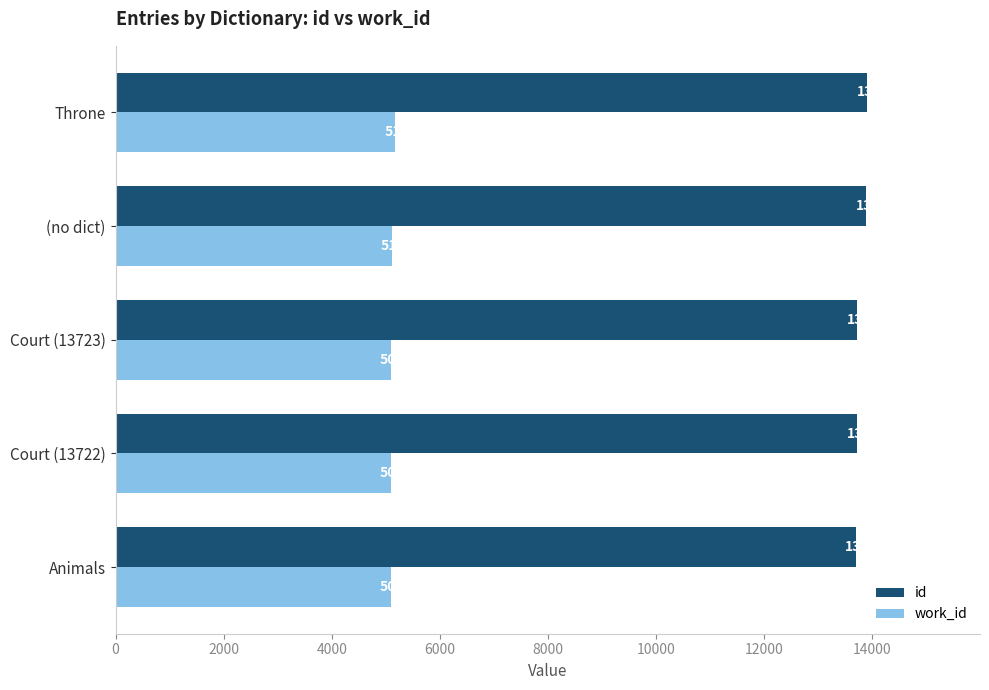

Is it true that id equals 6844 at Court (13722)?

False